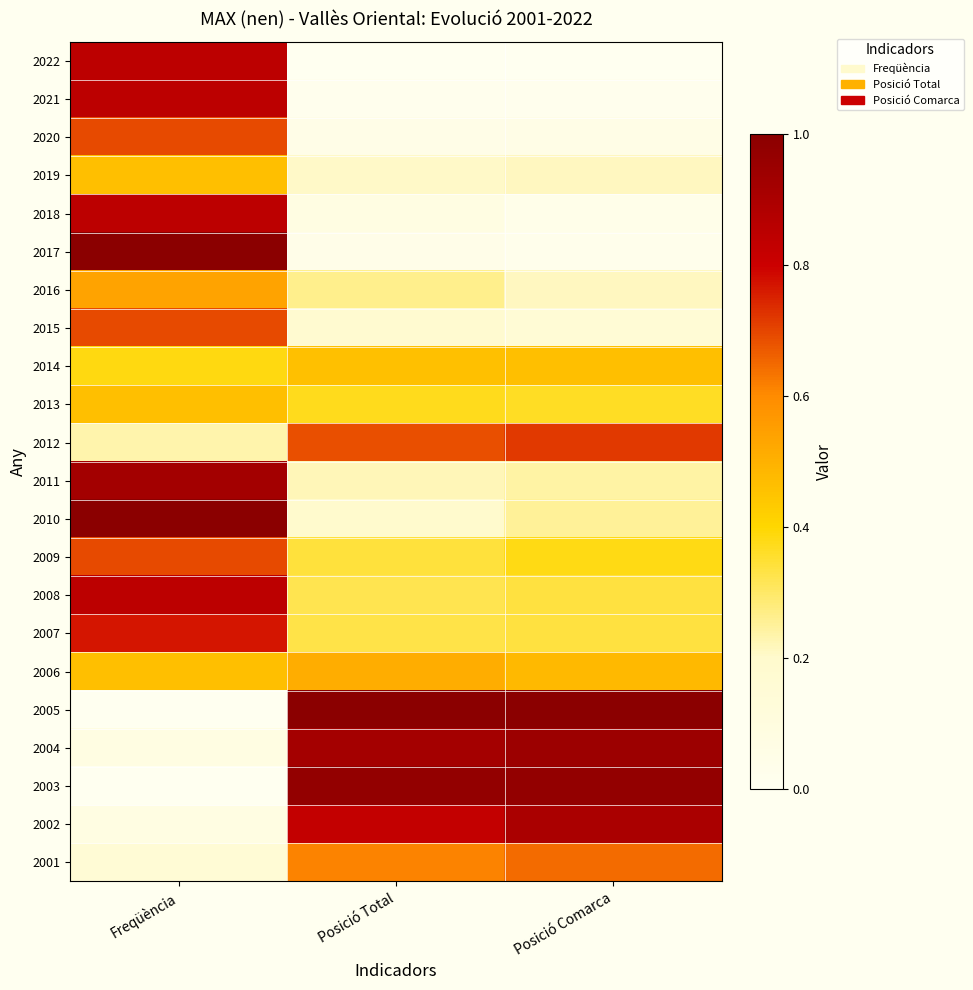

What is the spread (max minus min) of values at Posició Total?

1.0